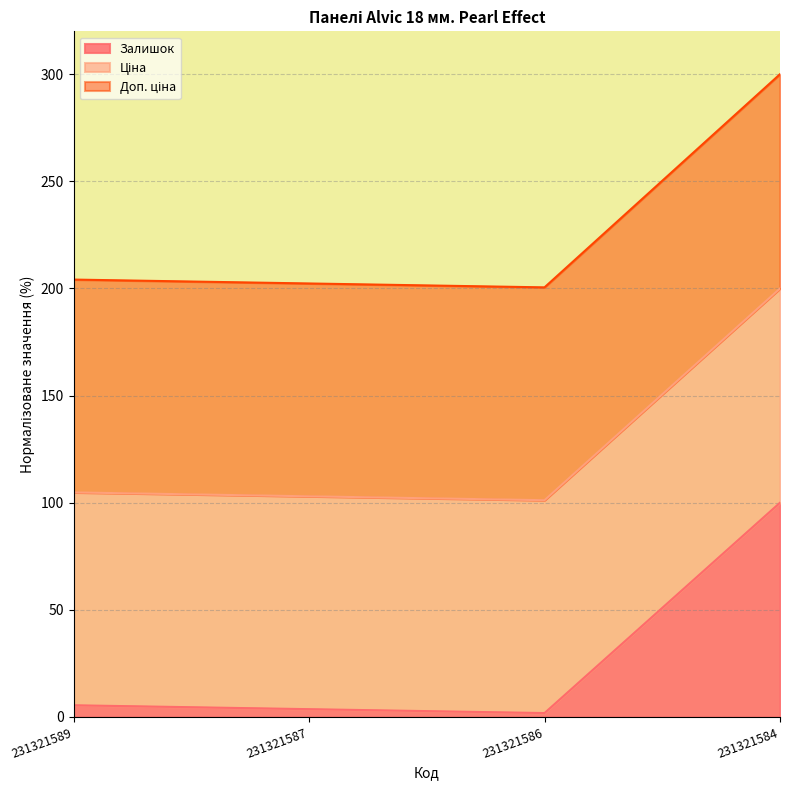

True or false: Залишок and Ціна cross at least once.

False